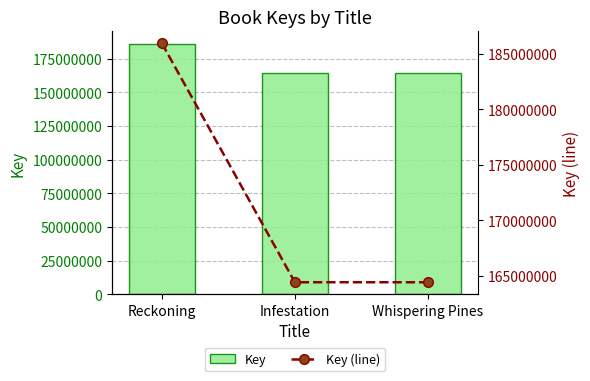

How many groups of bars are there?

3